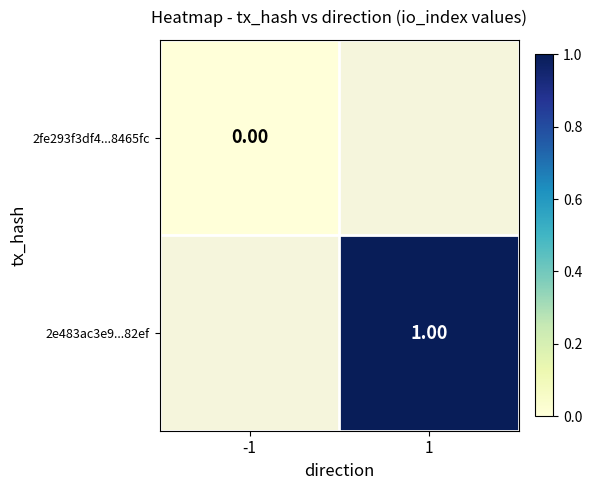

At how many categories does at least one series exceed 0?

1